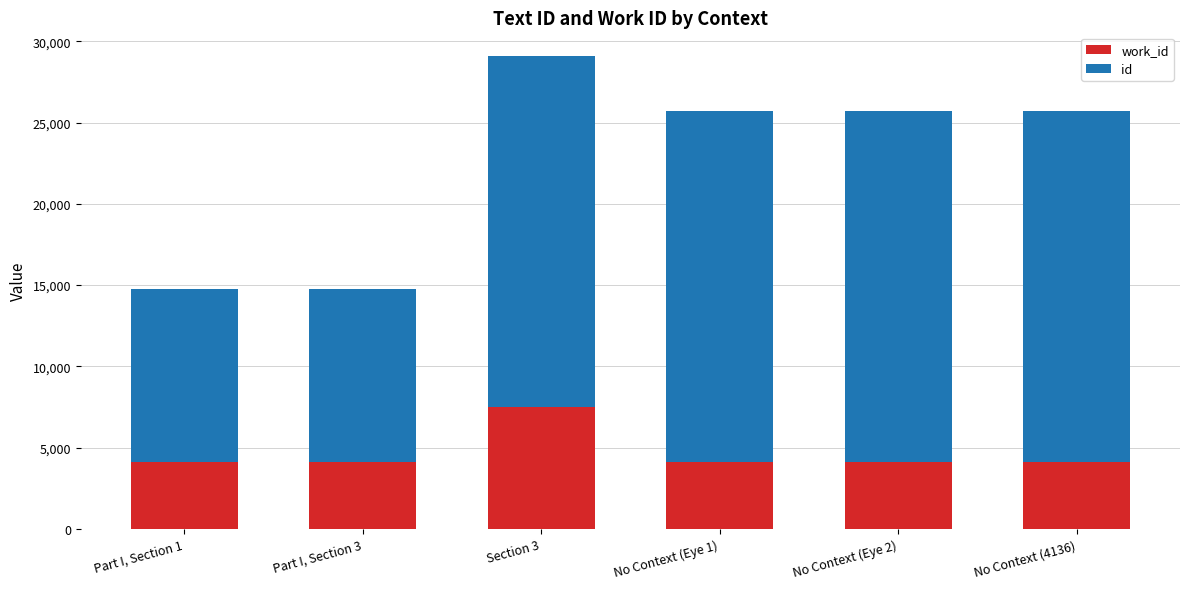

What is the total value across all series at No Context (Eye 1)?

25688